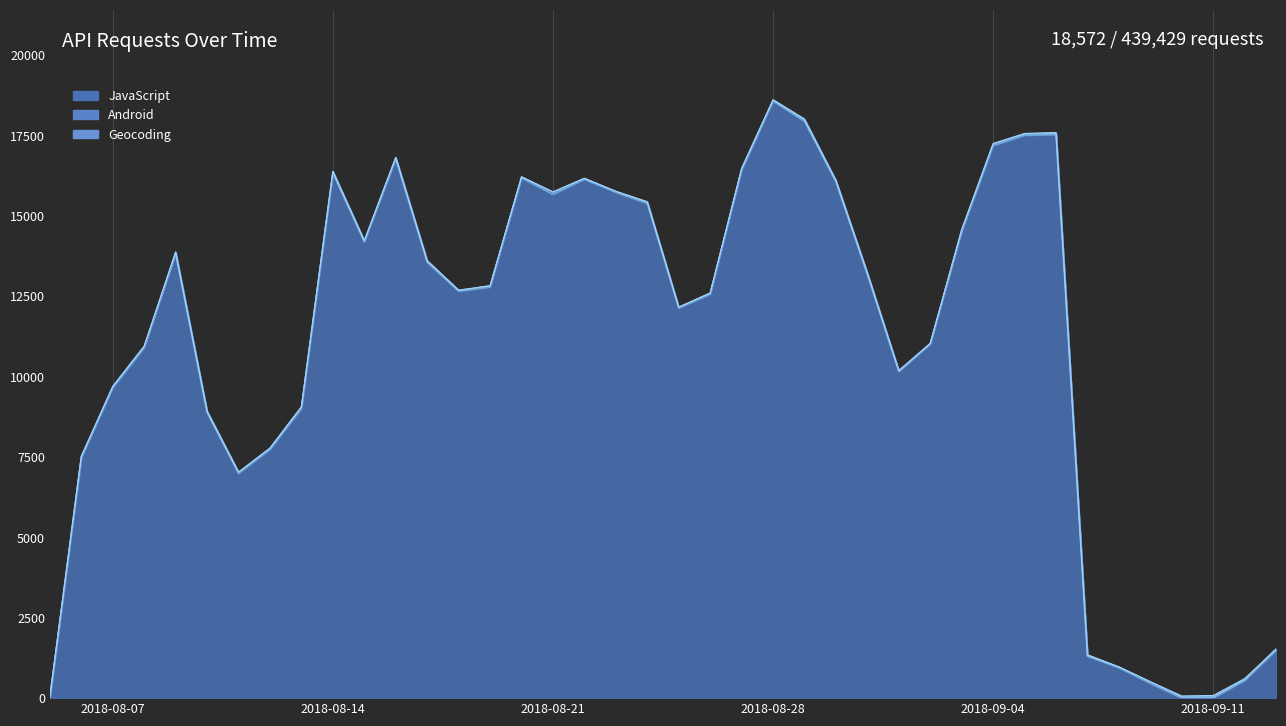

How many distinct data groups are displayed?

4